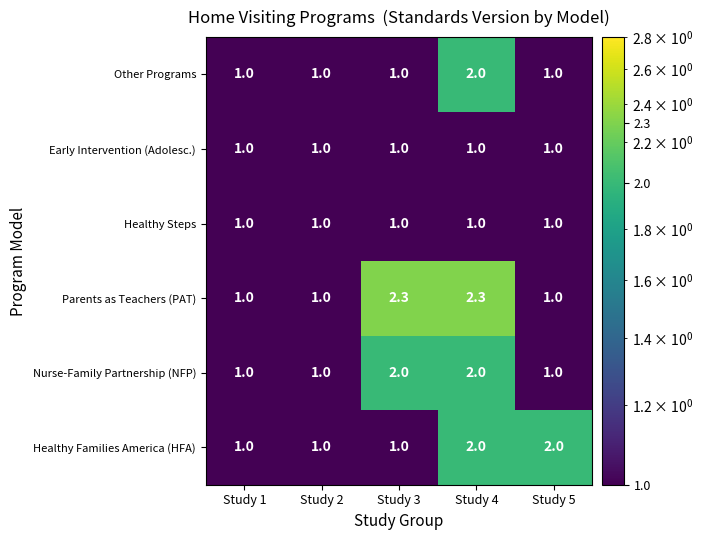

What is the minimum value shown in the chart?

1.0